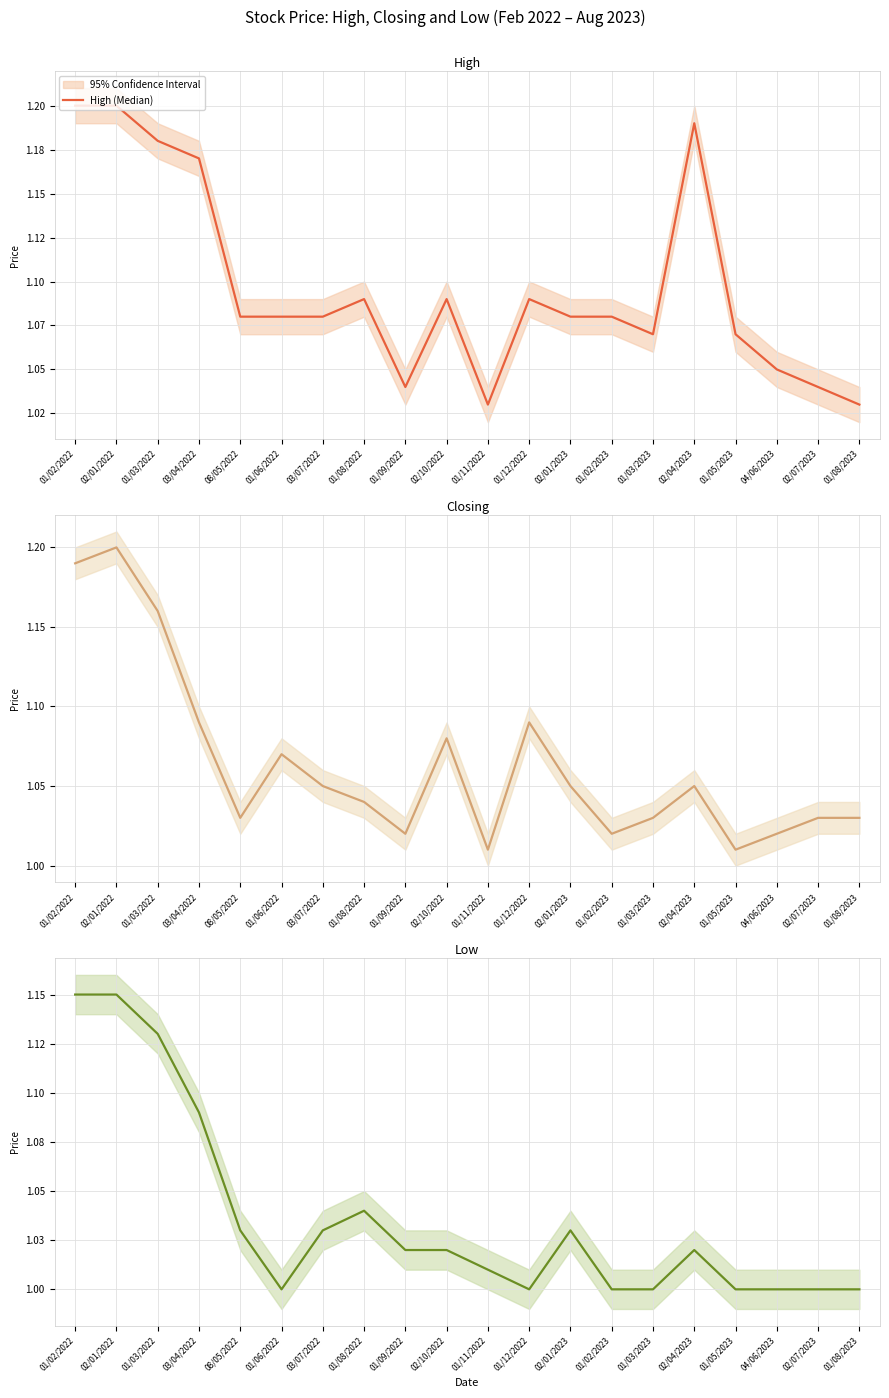

Which category has the highest value across all series?

01/02/2022